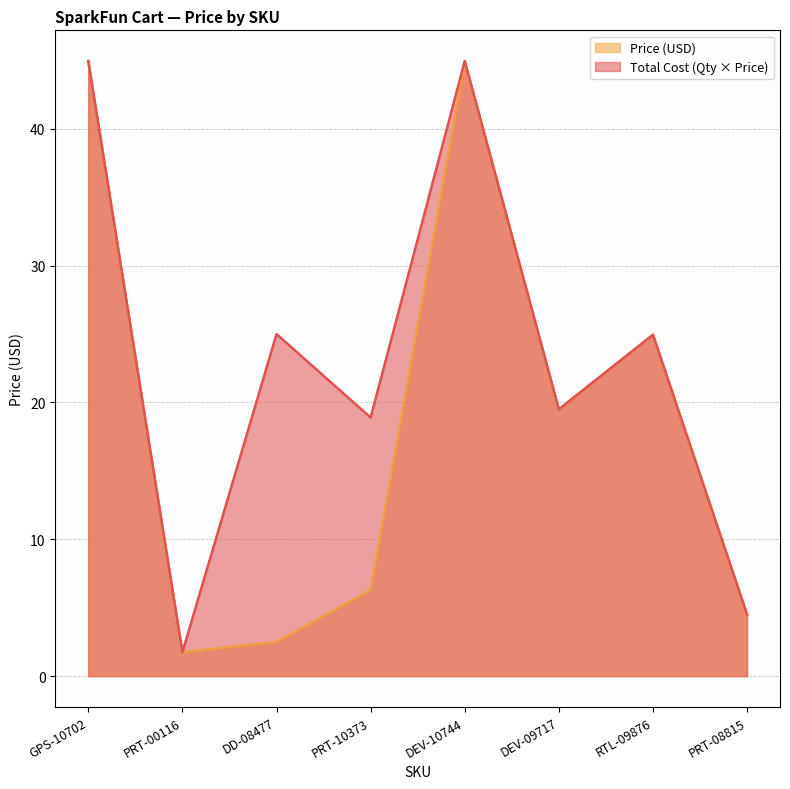

Where is the data nearest to the value 23?

RTL-09876